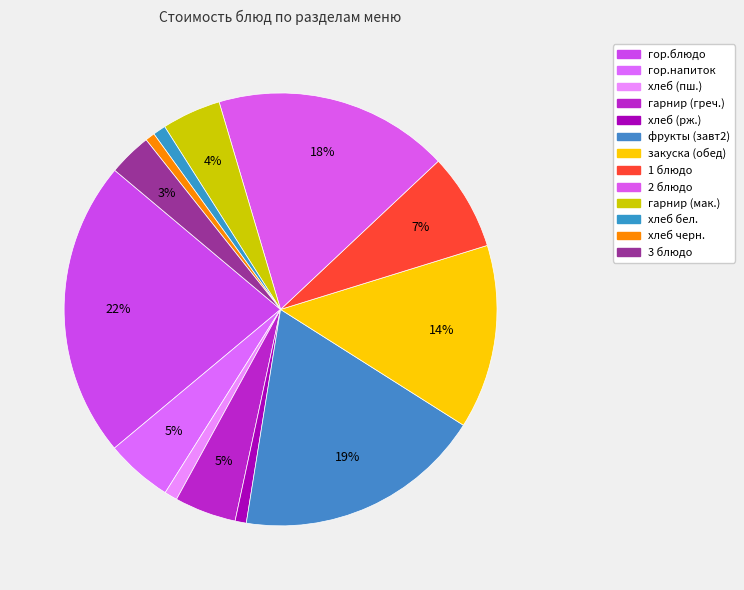

To the nearest percent, what is the average slice percentage?

8%